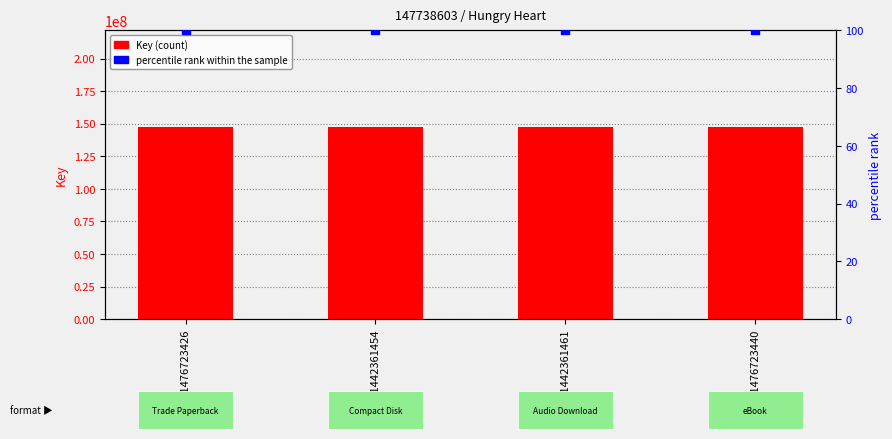

Which series has the largest total across all categories?

Key (count)